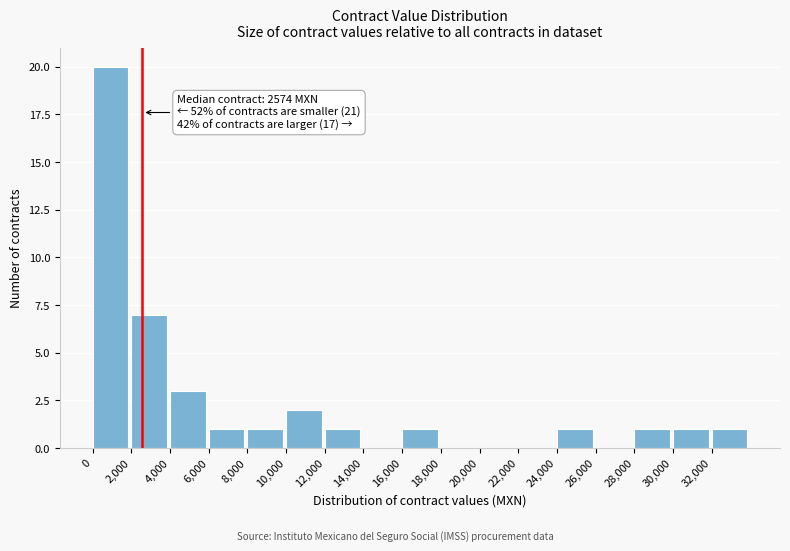

Which range on the x-axis has the tallest bar?

0 to 2000